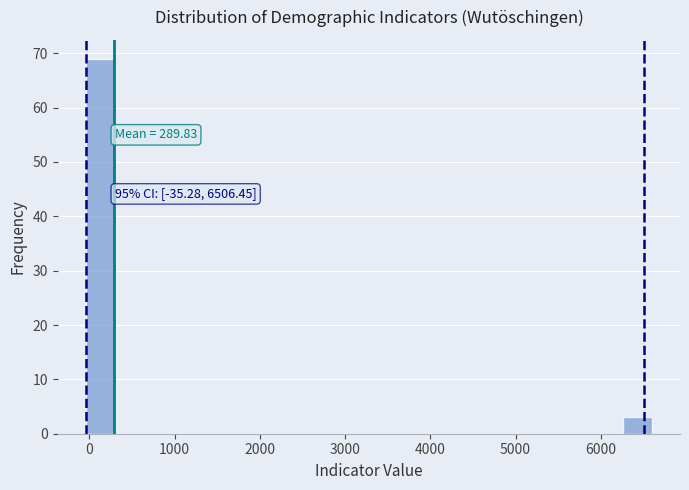

Around what value on the x-axis is the tallest bar? Give the approximate position of its centre, as read against the axis.

100